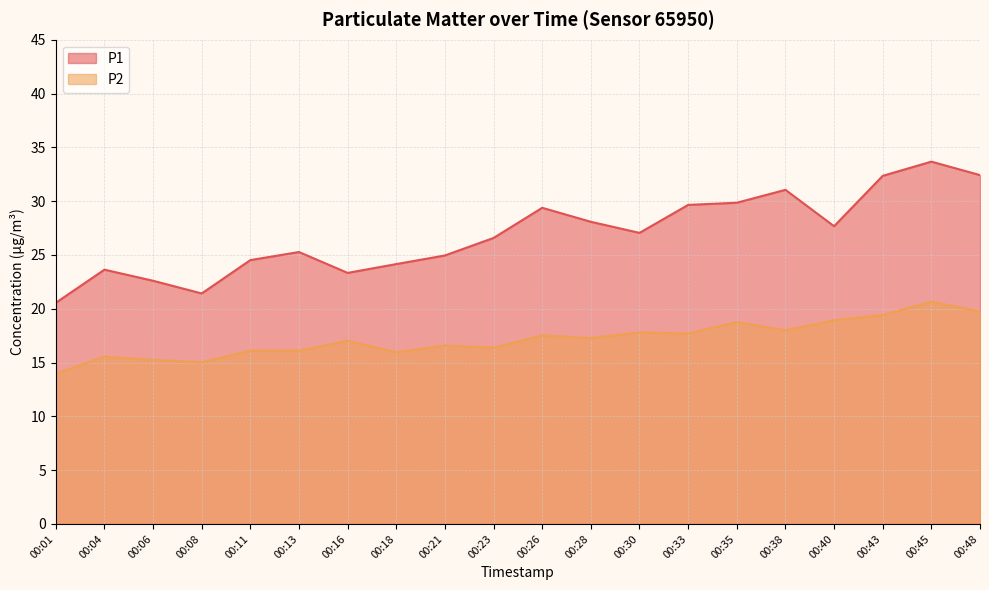

Which series has the largest total across all categories?

P1